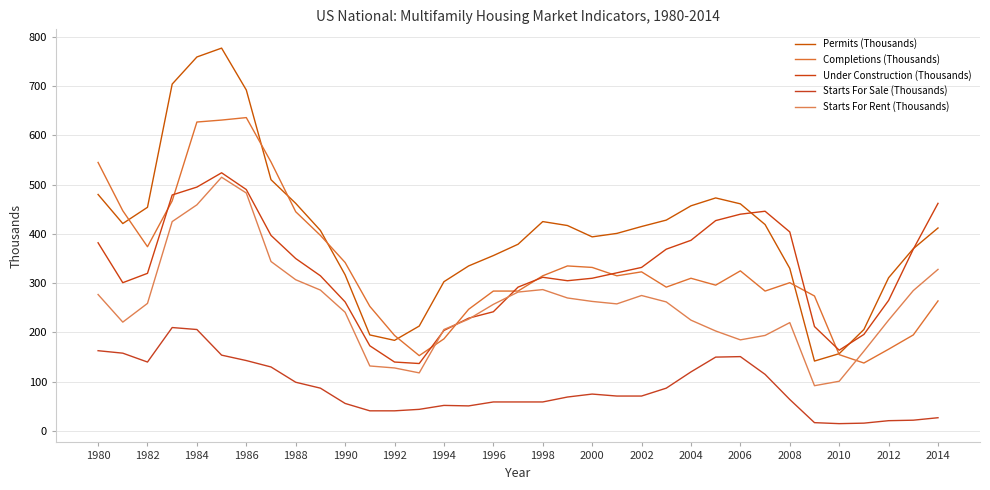

Is this an area chart (filled region under the line)?

No